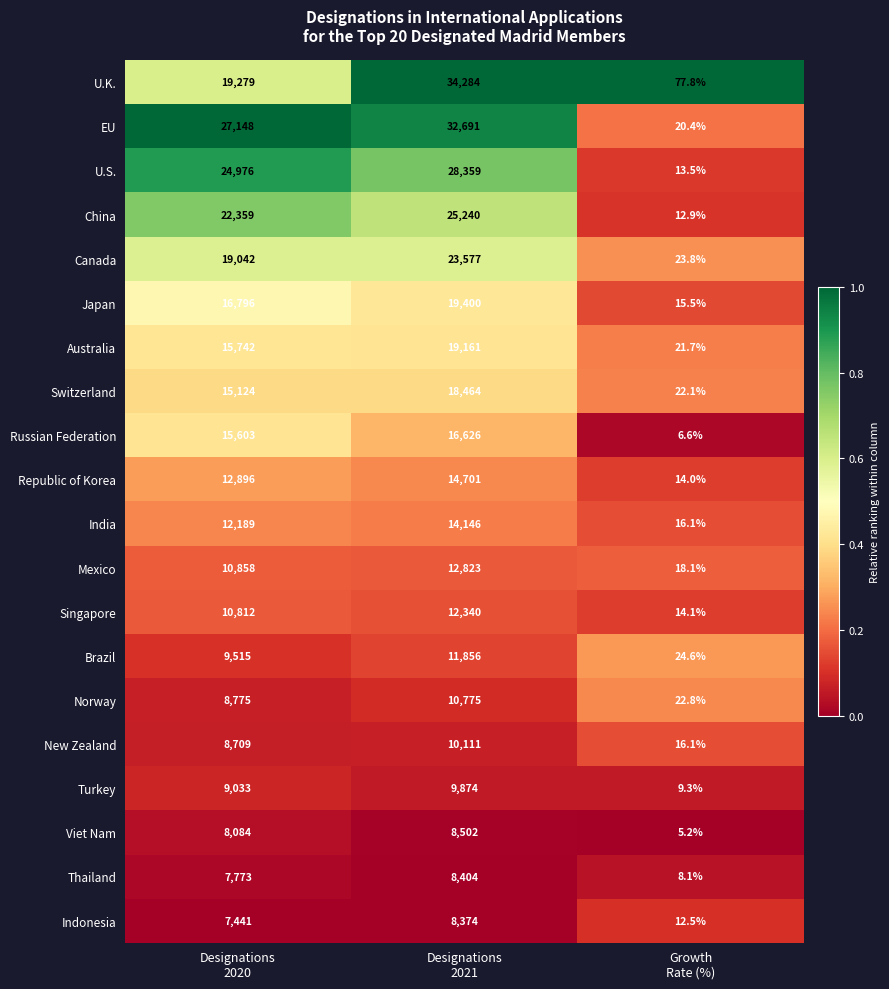

Which series has the largest total across all categories?

EU